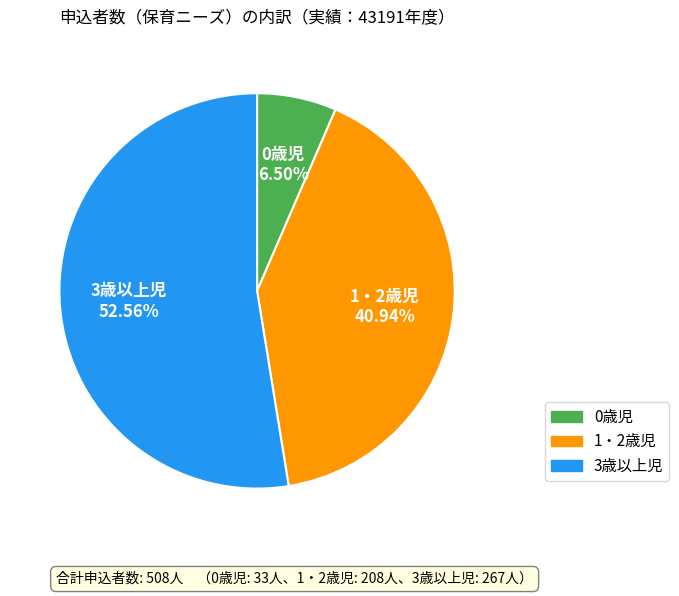

Between 1・2歳児 and 3歳以上児, which is larger?

3歳以上児